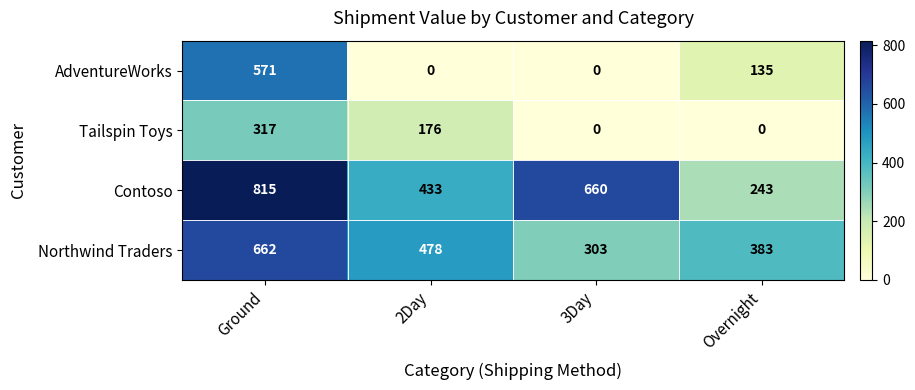

What is the sum of all Contoso values?

2151